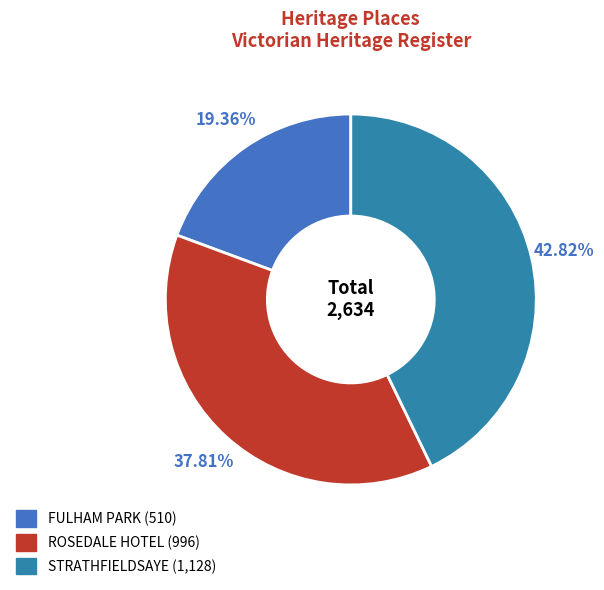

How much of the chart is everything except STRATHFIELDSAYE?

57.2%